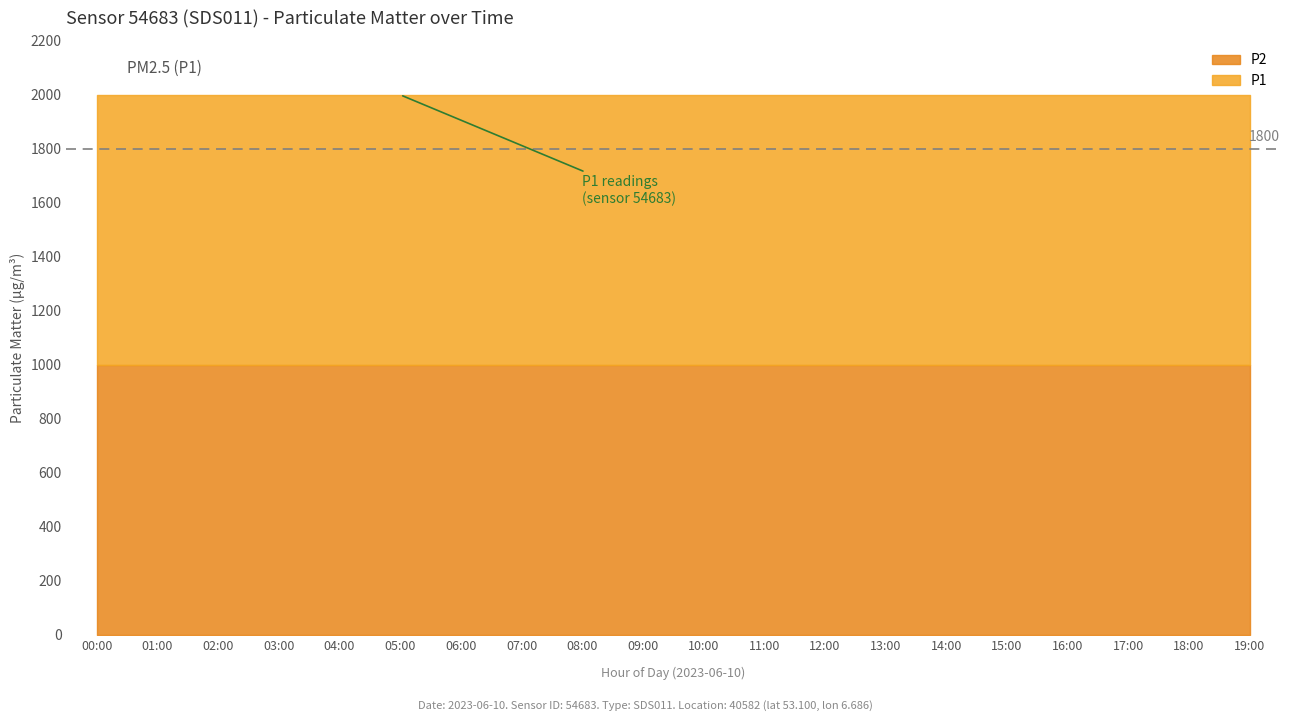

True or false: P2 and P1 intersect in this chart.

False